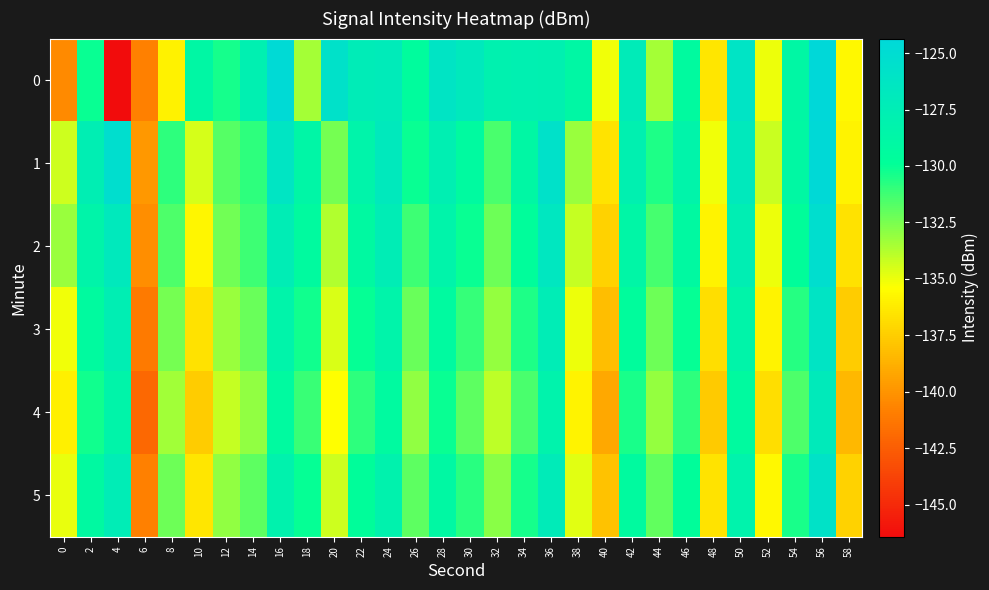

Between 56 and 42, which is larger?

56